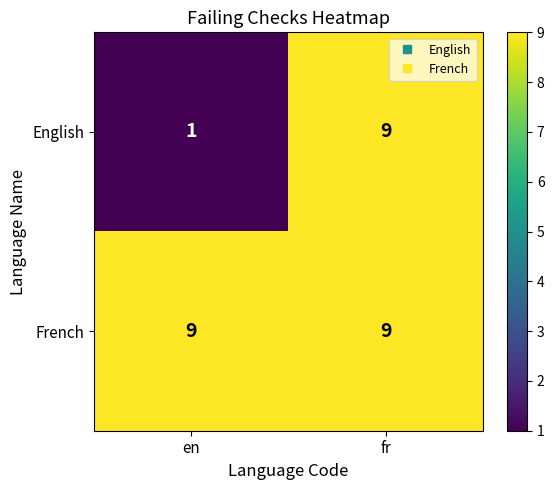

Between en and fr, which series saw the biggest shift?

English